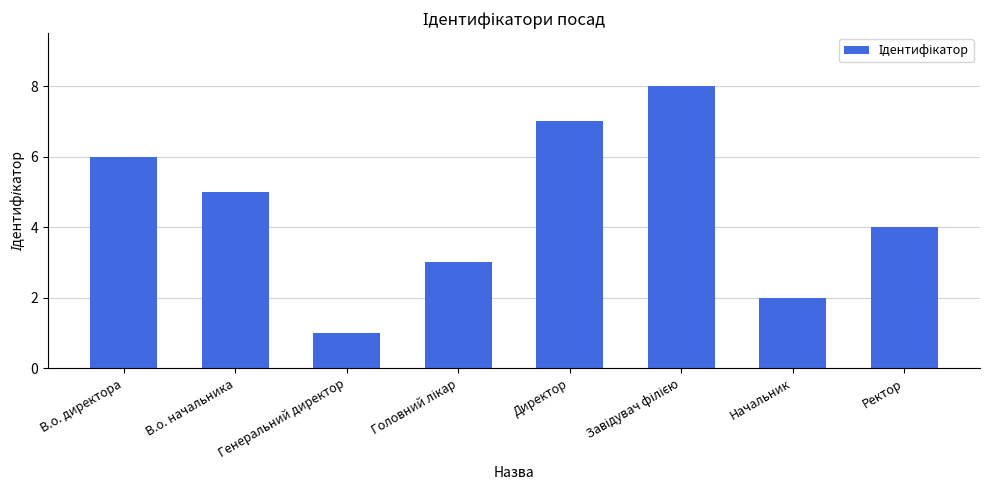

How many values are below 5?

4